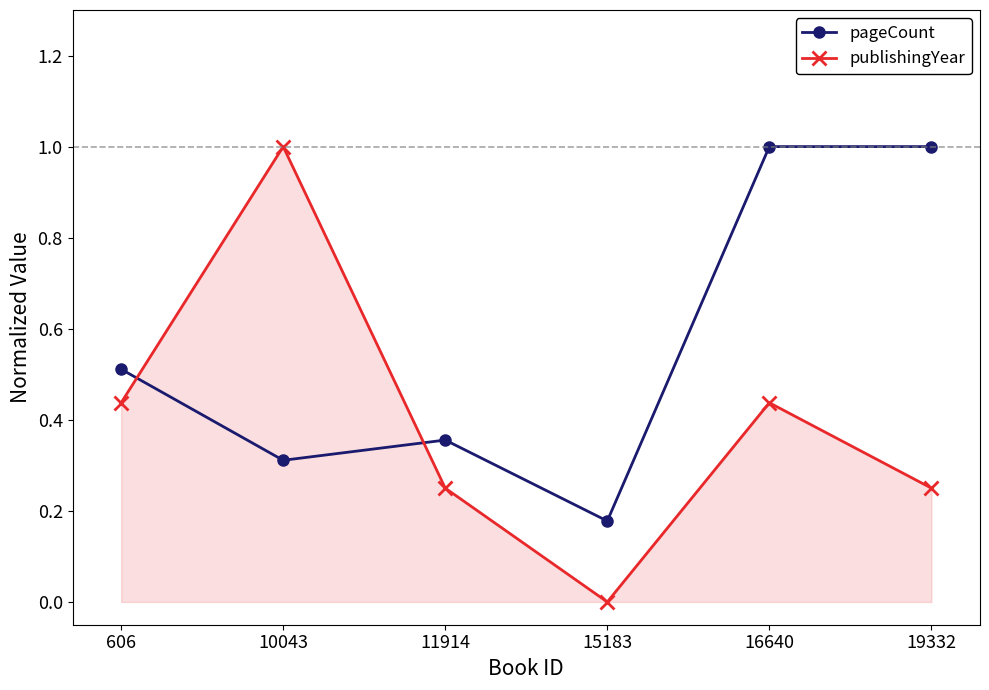

What is the difference between the second highest and minimum values in the pageCount series?

0.8